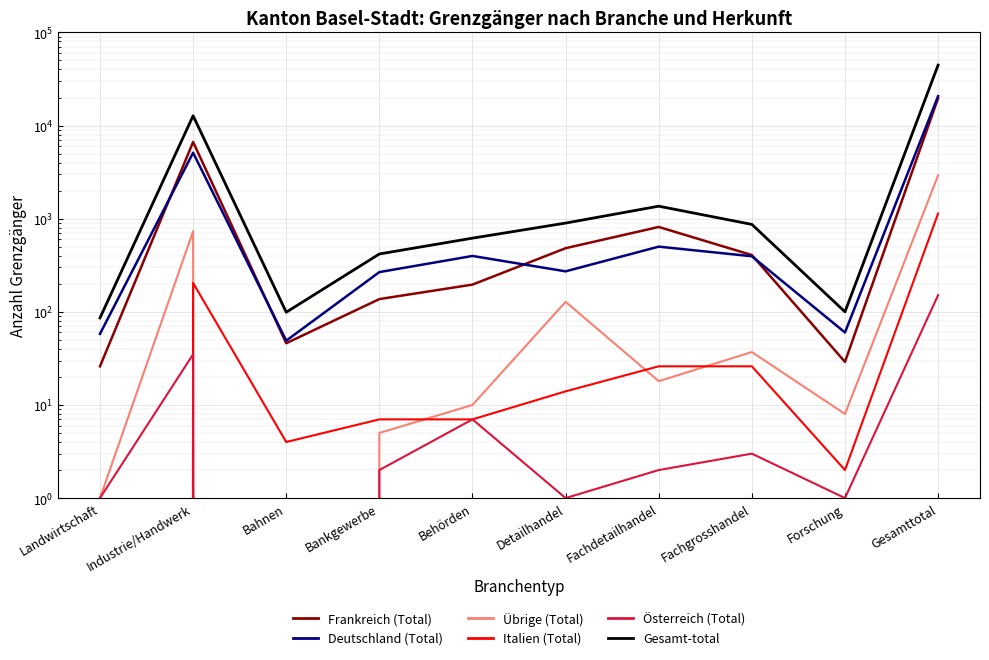

List the series in order of their peak value, lowest first.

Österreich (Total), Italien (Total), Übrige (Total), Frankreich (Total), Deutschland (Total), Gesamt-total